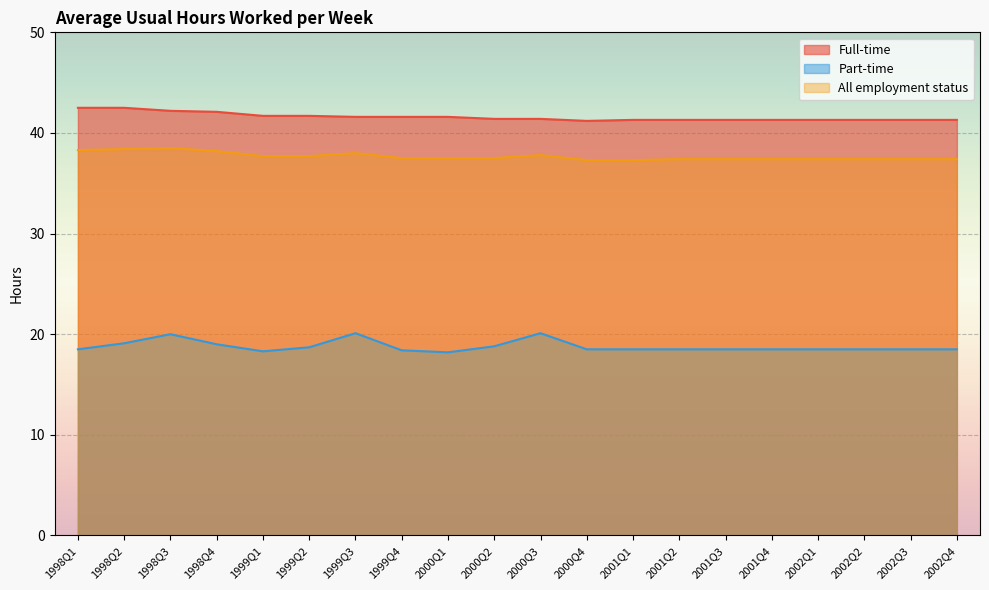

How many interior local valleys does the Full-time series have?

1